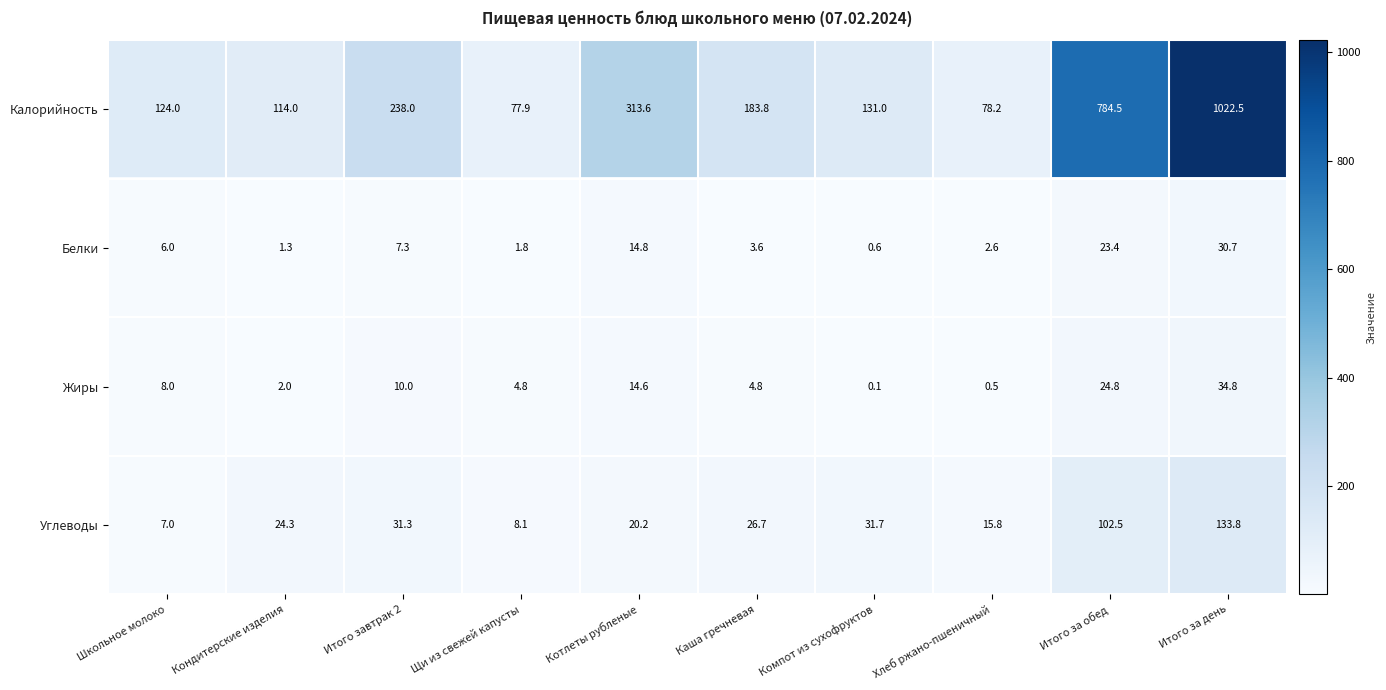

Rank the series at Кондитерские изделия from highest to lowest value.

Калорийность, Углеводы, Жиры, Белки